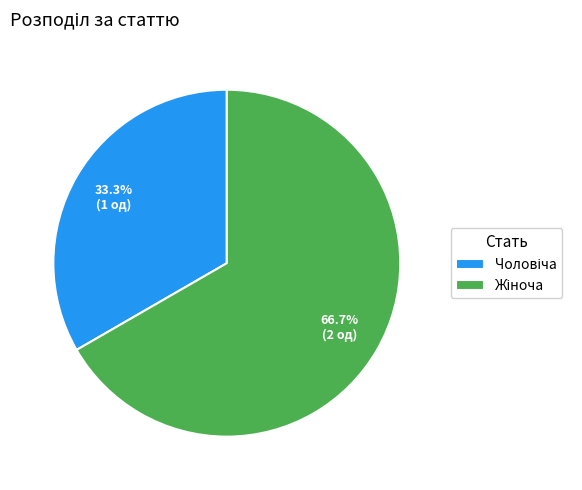

Does any single category account for the majority?

Yes